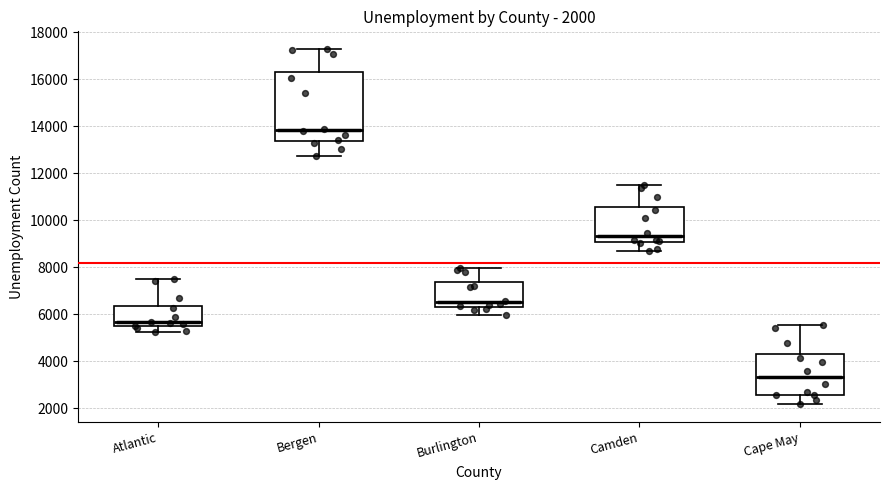

Which box is the tallest, from its lower edge to its upper edge?

Bergen